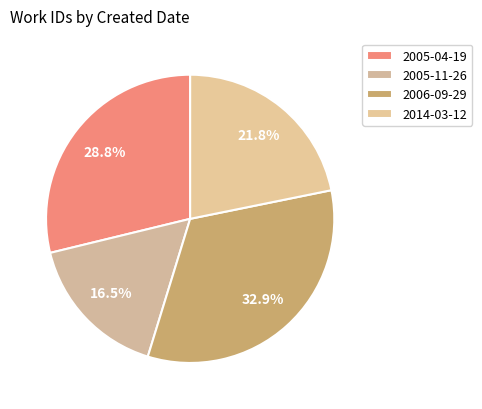

Is there any slice that represents more than half of the pie?

No